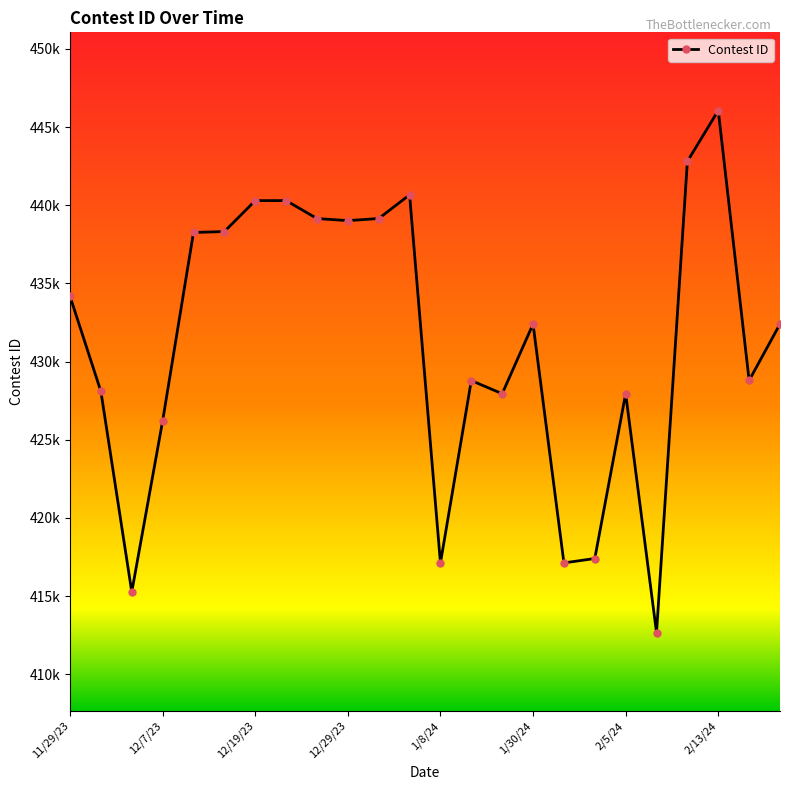

List the labels in order of value, smallest first.

2/9/24, 12/5/23, 1/8/24, 2/1/24, 2/3/24, 12/7/23, 1/25/24, 2/5/24, 12/1/23, 1/23/24, 2/16/24, 1/30/24, 2/23/24, 11/29/23, 12/11/23, 12/15/23, 12/29/23, 12/28/23, 12/30/23, 12/19/23, 12/20/23, 1/3/24, 2/12/24, 2/13/24